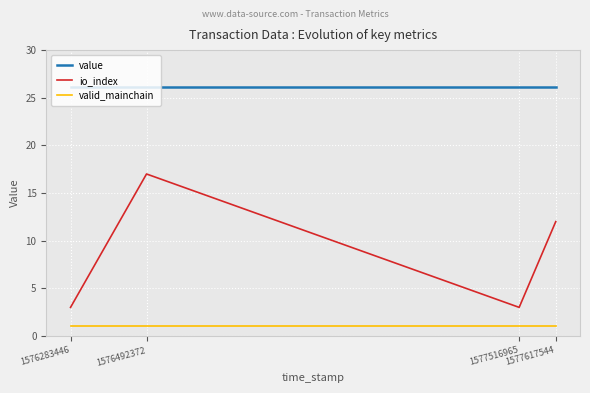

True or false: value and valid_mainchain cross at least once.

False